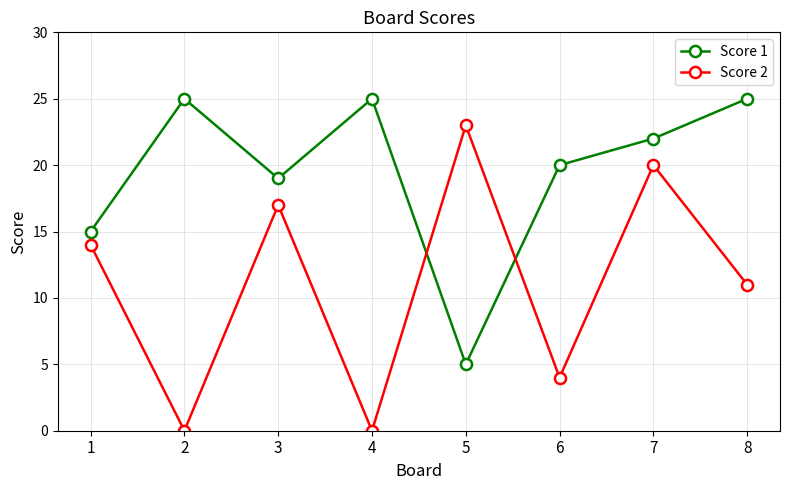

Where is the first local maximum for Score 2?

3